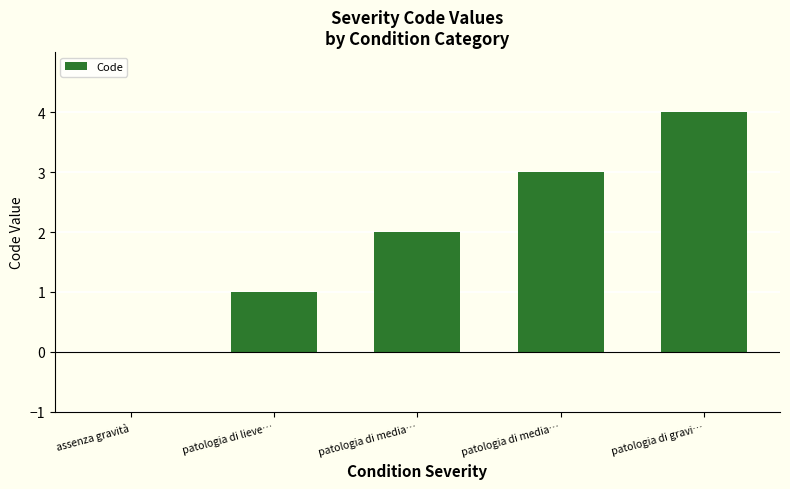

The chart shows a value of 4 at patologia di media…. True or false?

False